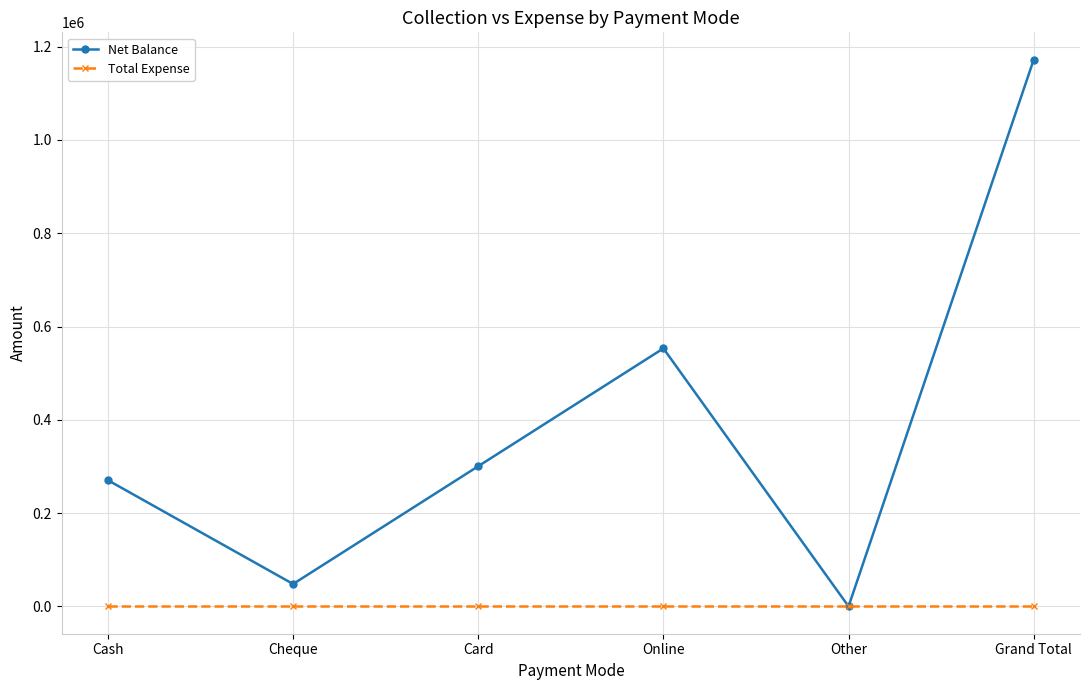

What is the difference between the maximum and minimum values in the Net Balance series?

1172100